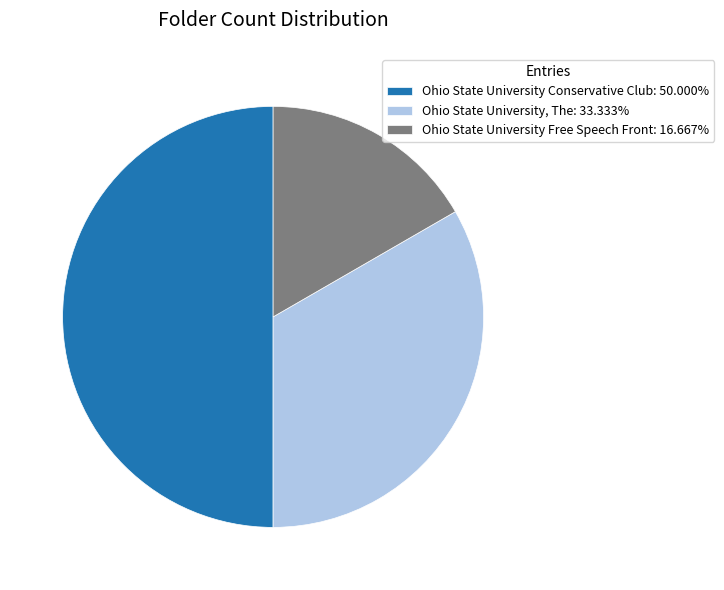

Does Ohio State University, The: 33.333% account for over 50% of the chart?

No